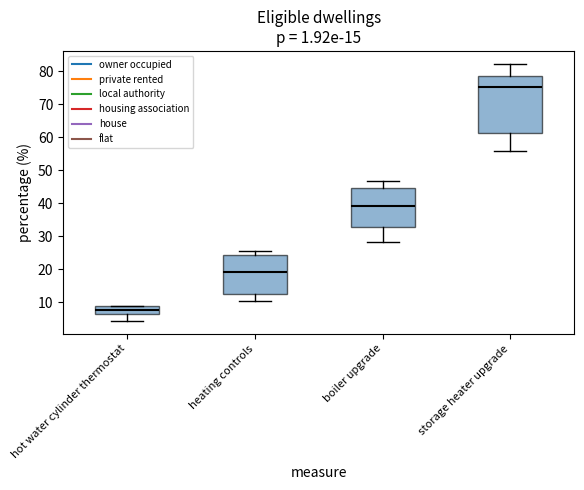

Which box's median line is the highest?

storage heater upgrade